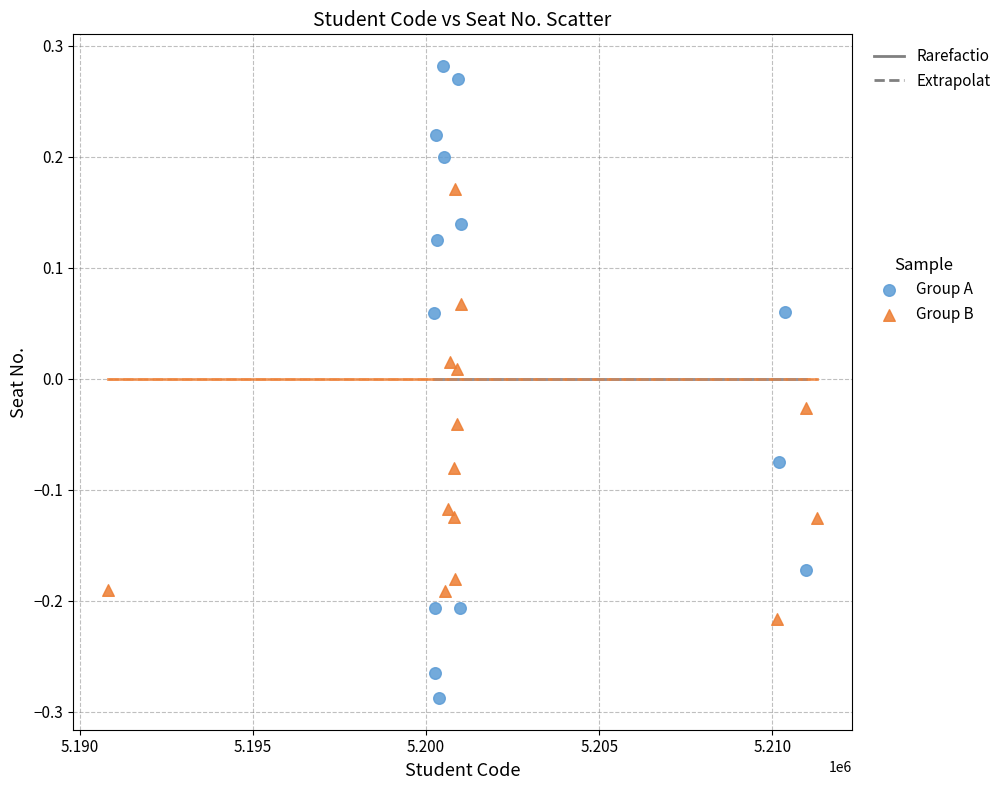

Which series contains the highest Y value?

Group A